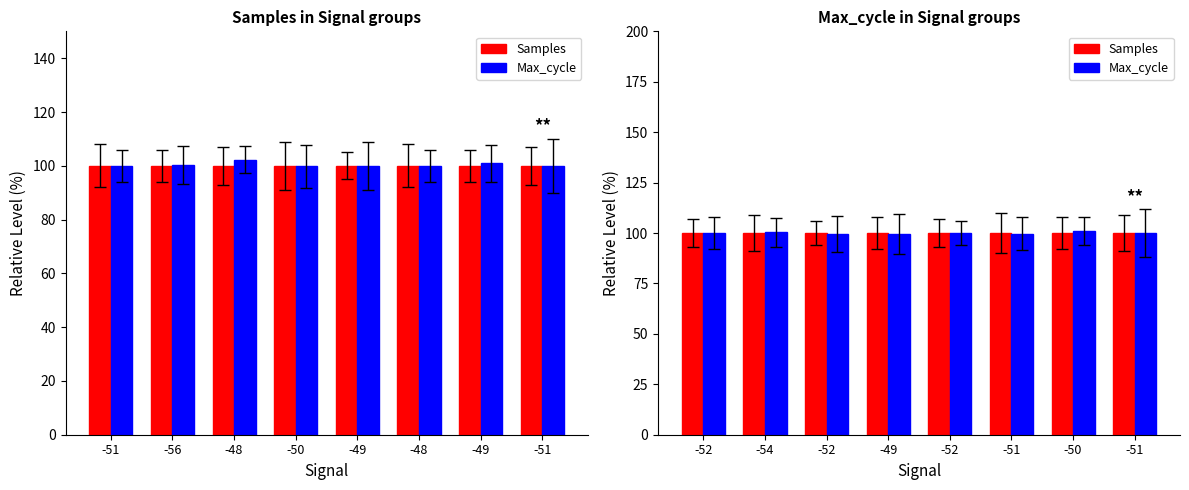

What is the total value across all series at -54?

200.3